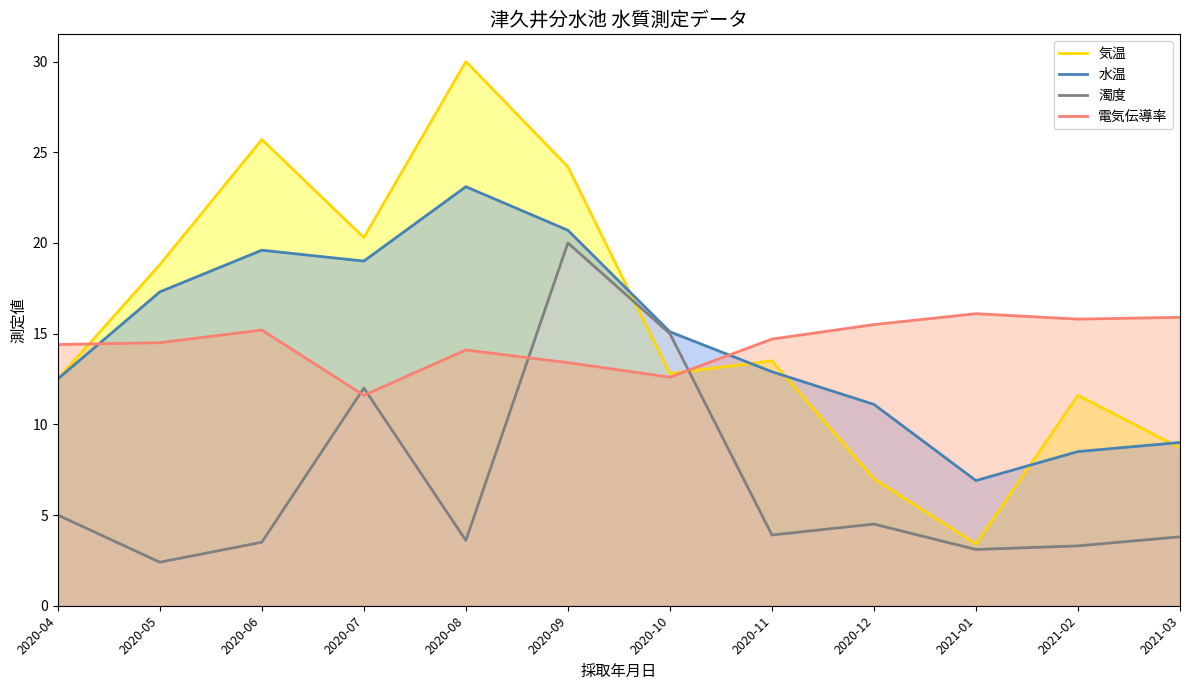

Which series has the largest total across all categories?

気温